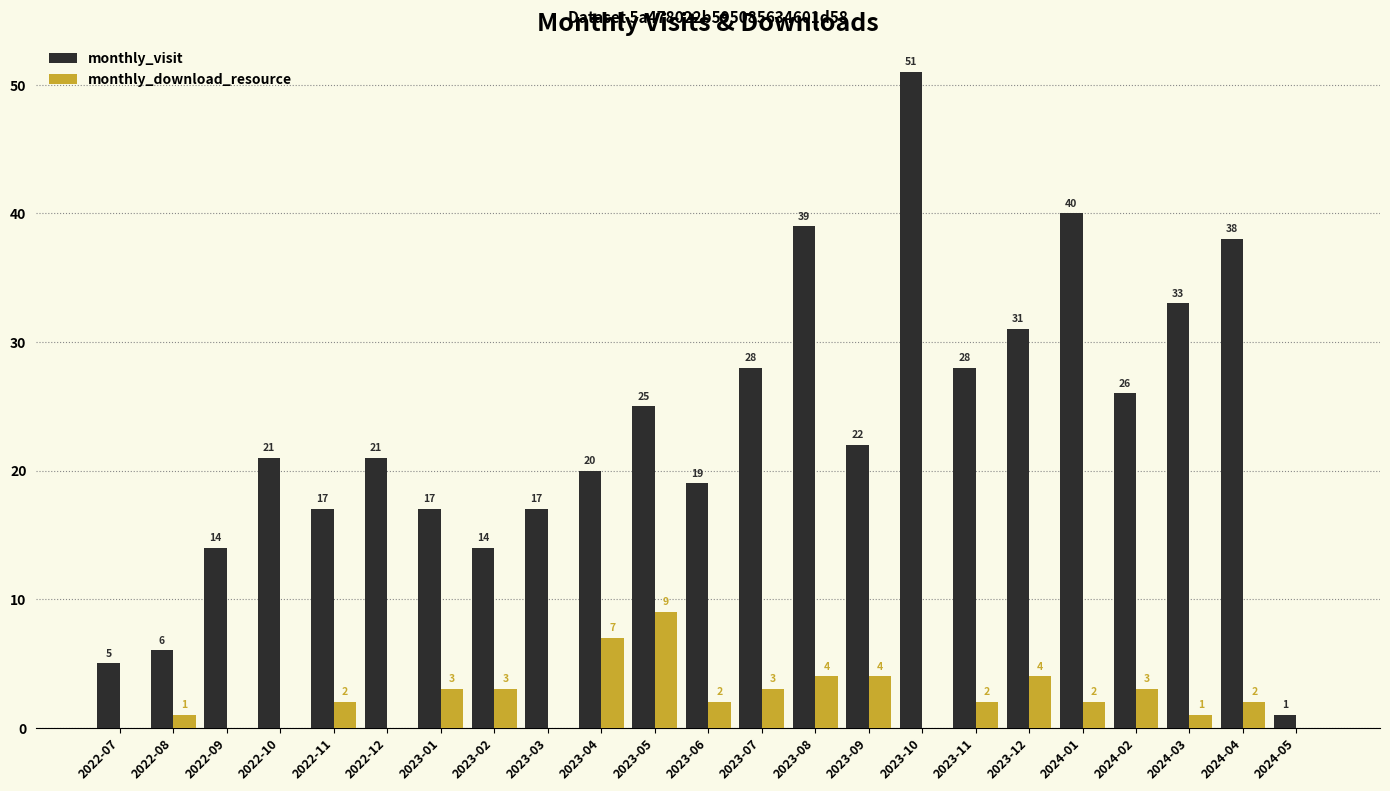

At which category is the sum across all series the highest?

2023-10